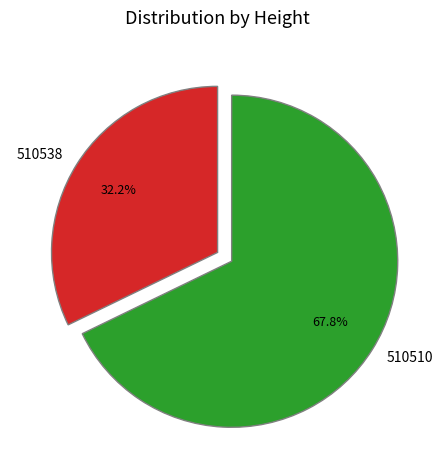

To the nearest percent, what portion does 510538 represent?

32%